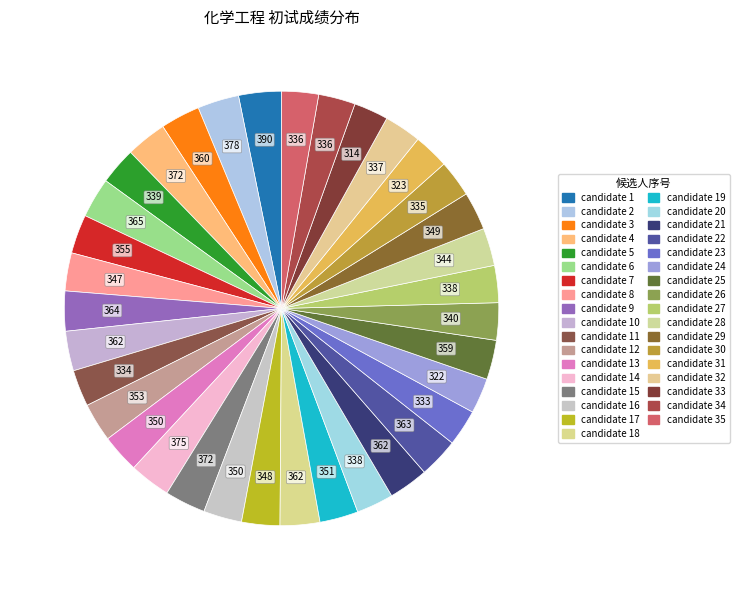

How many segments does this pie chart have?

35